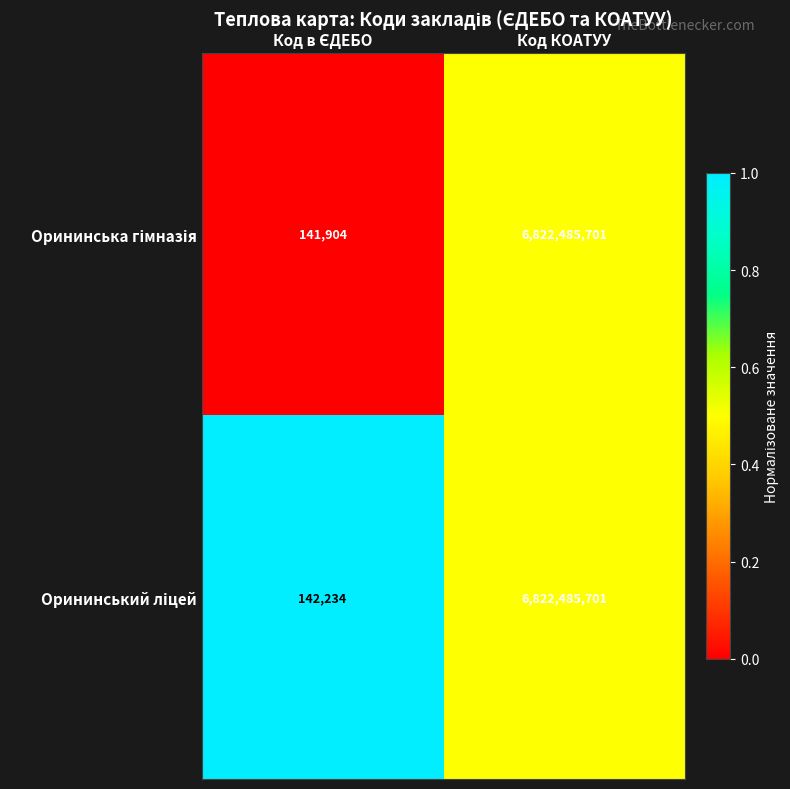

Which category has the highest value across all series?

Код КОАТУУ